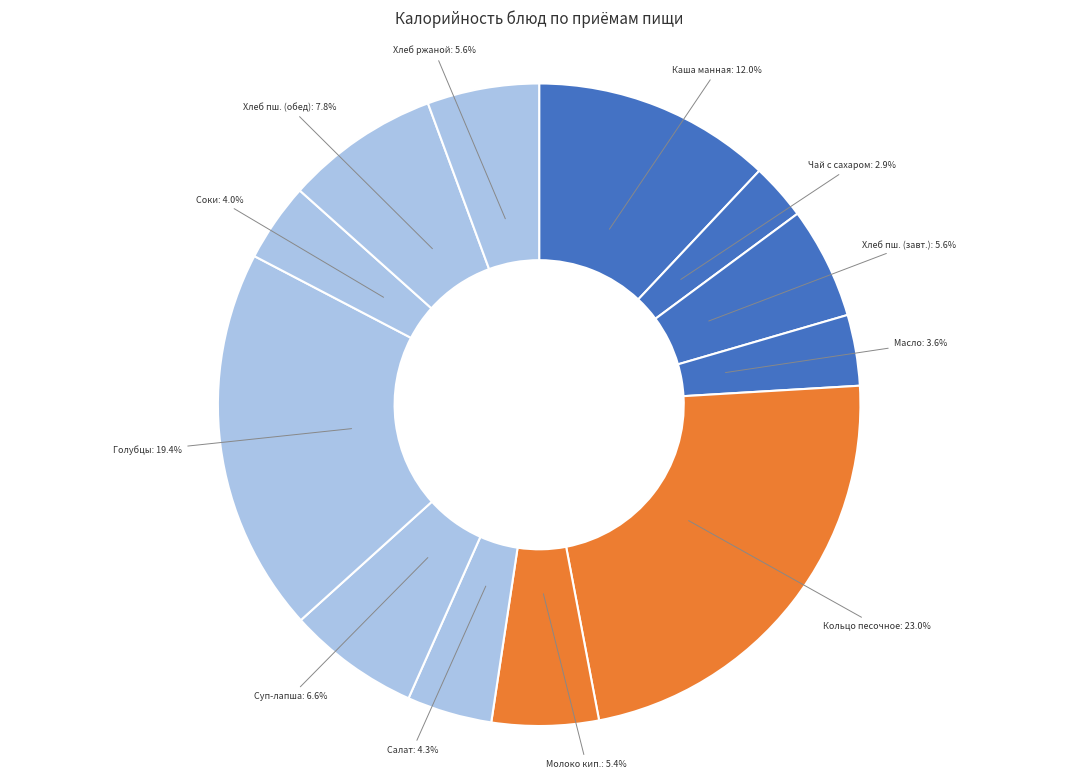

To the nearest percent, what is the average slice percentage?

8%